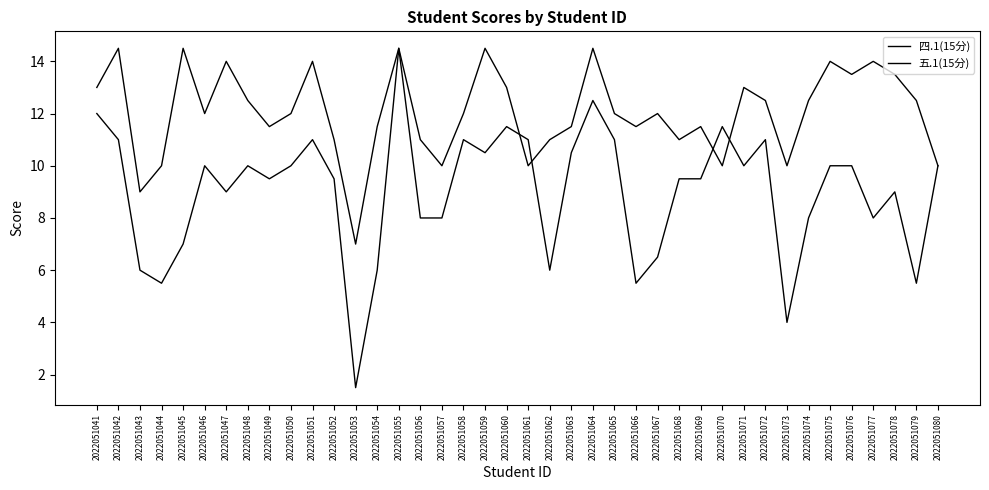

What is the value of the 四.1(15分) point at the 11th from the left?

11.0